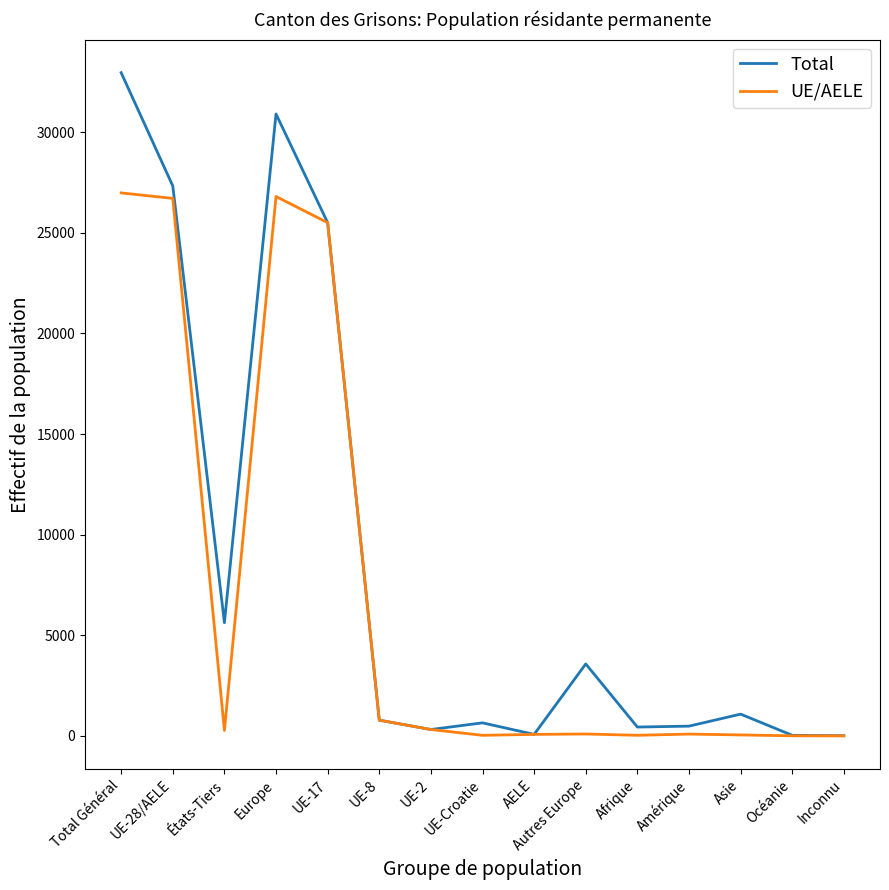

Is it true that UE/AELE equals 14584 at UE-28/AELE?

False